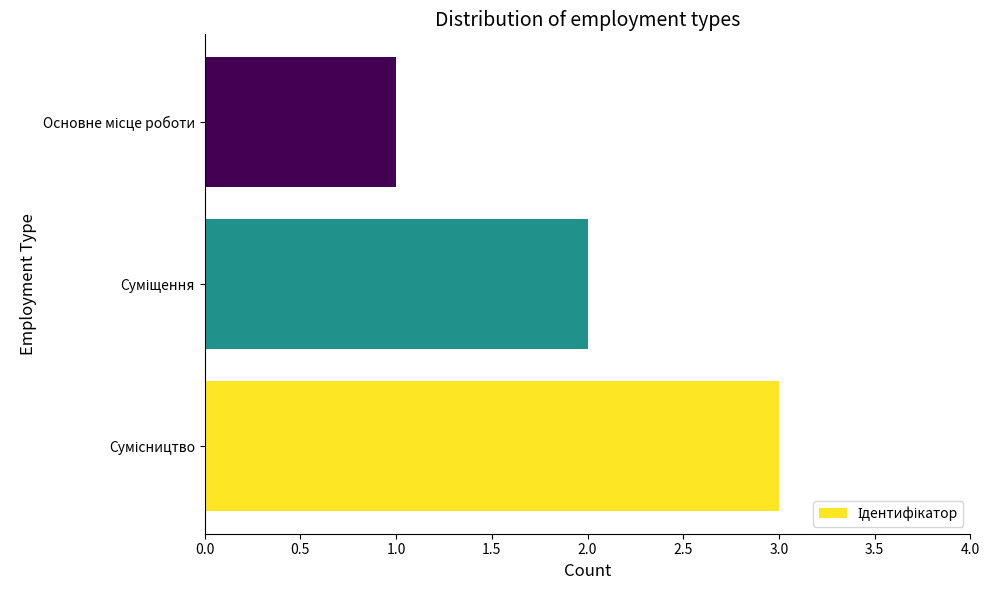

What is the maximum value shown in the chart?

3